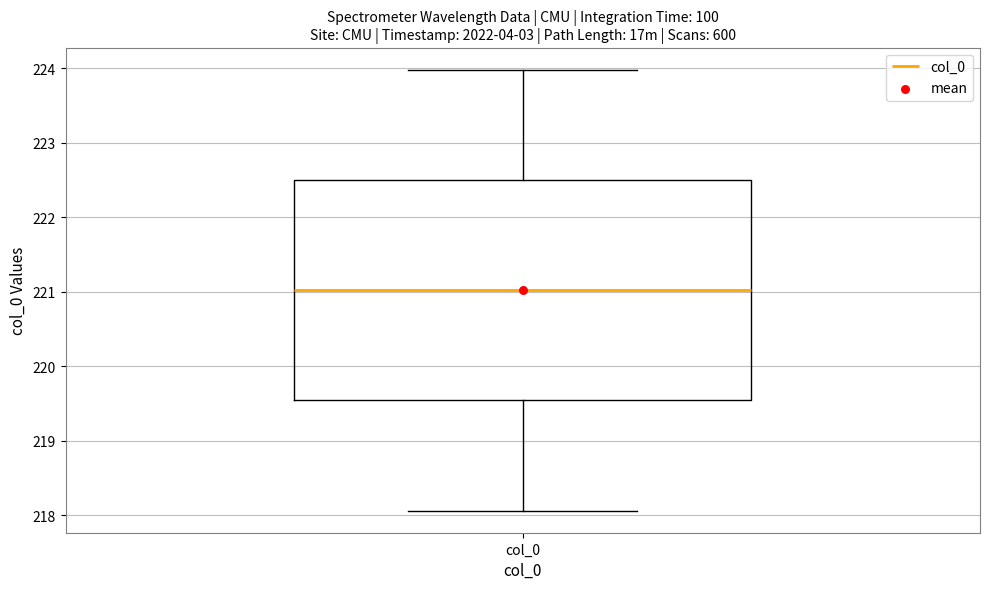

Read this box plot against the y-axis: the position of the median line, the range covered by the box, and the ends of both whiskers. The values are not printed on the chart, so give them approximately, as read against the axis.

median 221.0, box 219.5 to 222.5, whiskers 218.1 to 224.0